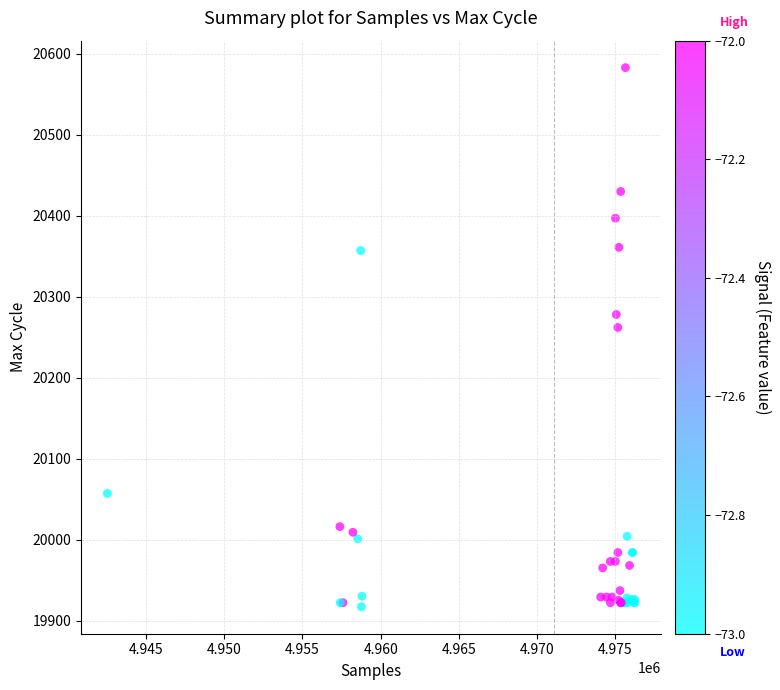

What Y value in the scatter plot is closest to 20250?

20262